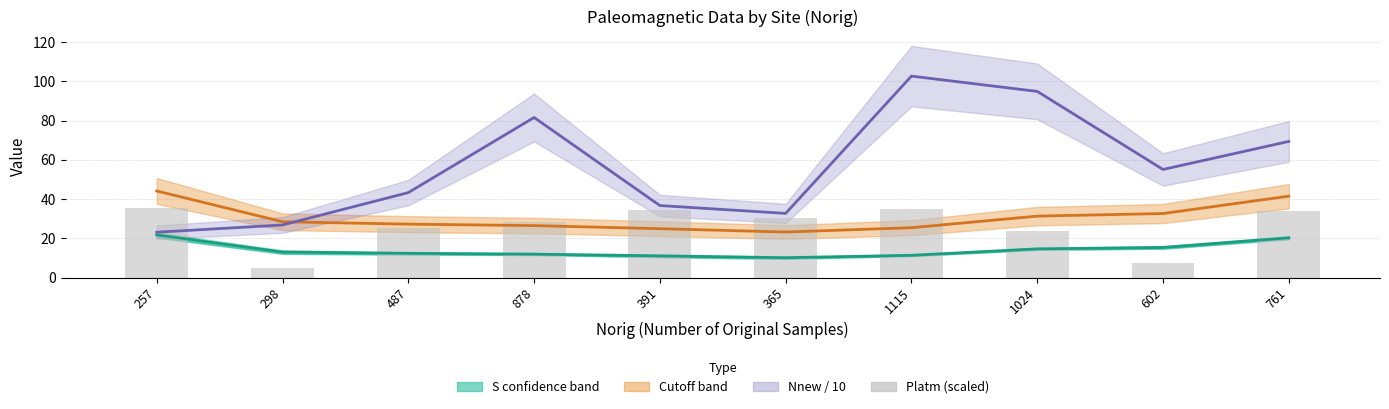

The value of Platm (scaled) at 1024 is 23.5. True or false?

True